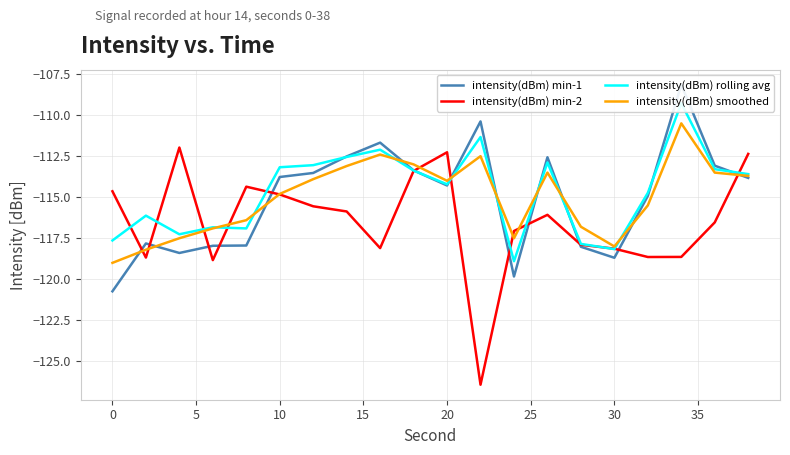

Which series ends up on top after the final intersection of intensity(dBm) rolling avg and intensity(dBm) min-1?

intensity(dBm) rolling avg